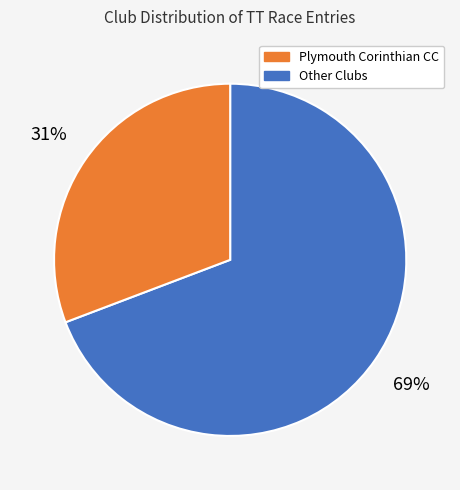

To the nearest percent, what is the average slice percentage?

50%